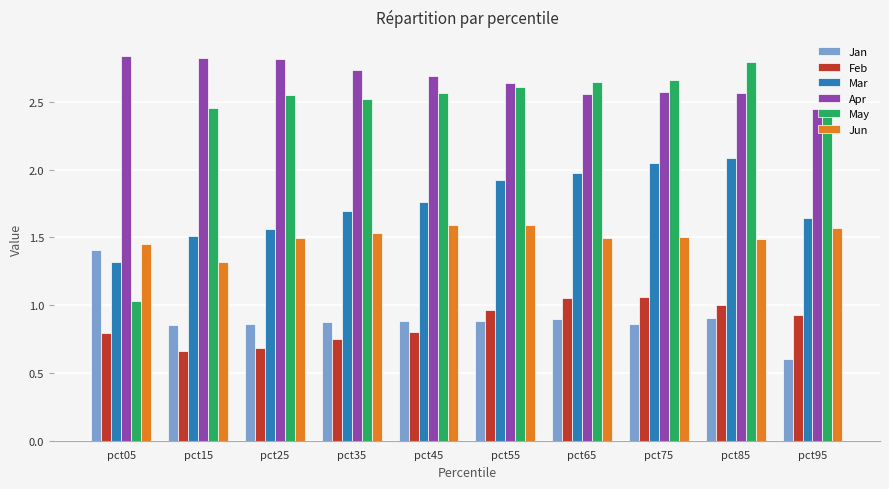

At how many categories does at least one series exceed 1?

10